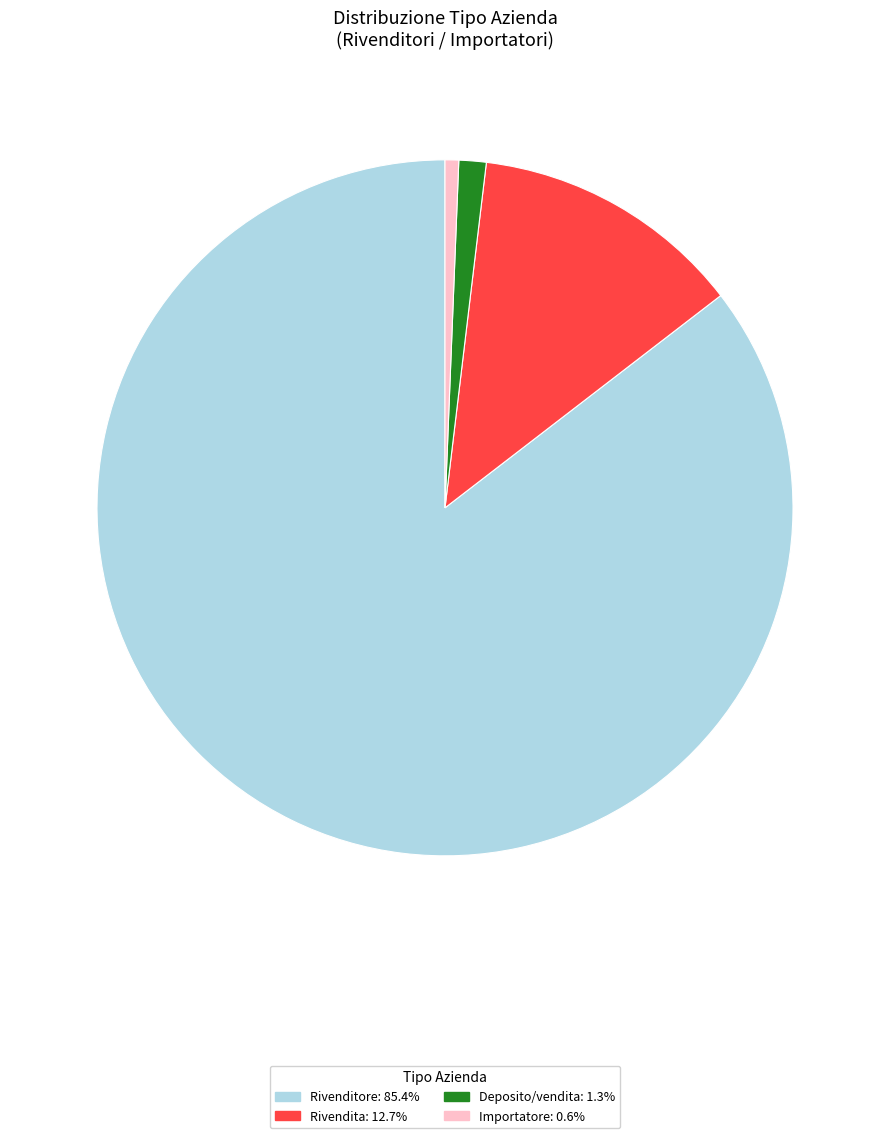

Count the number of slices in the pie.

4